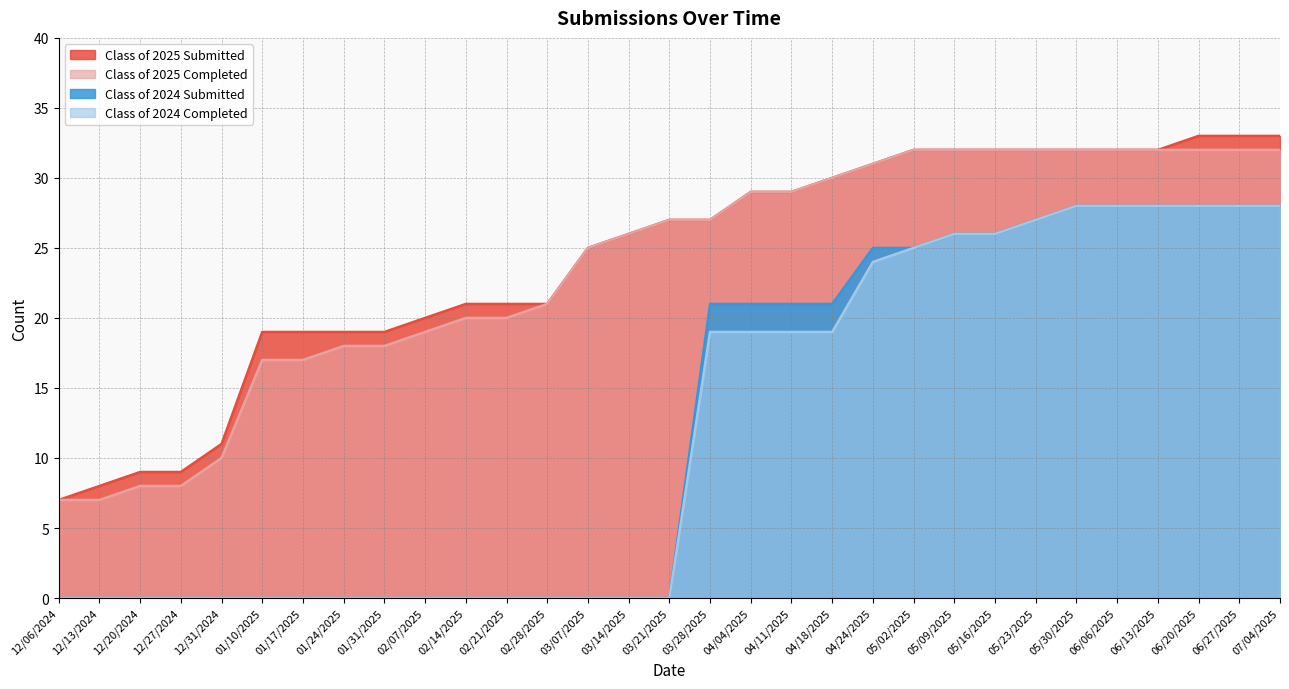

The Class of 2024 Submitted series shows 0 at 01/31/2025. True or false?

True